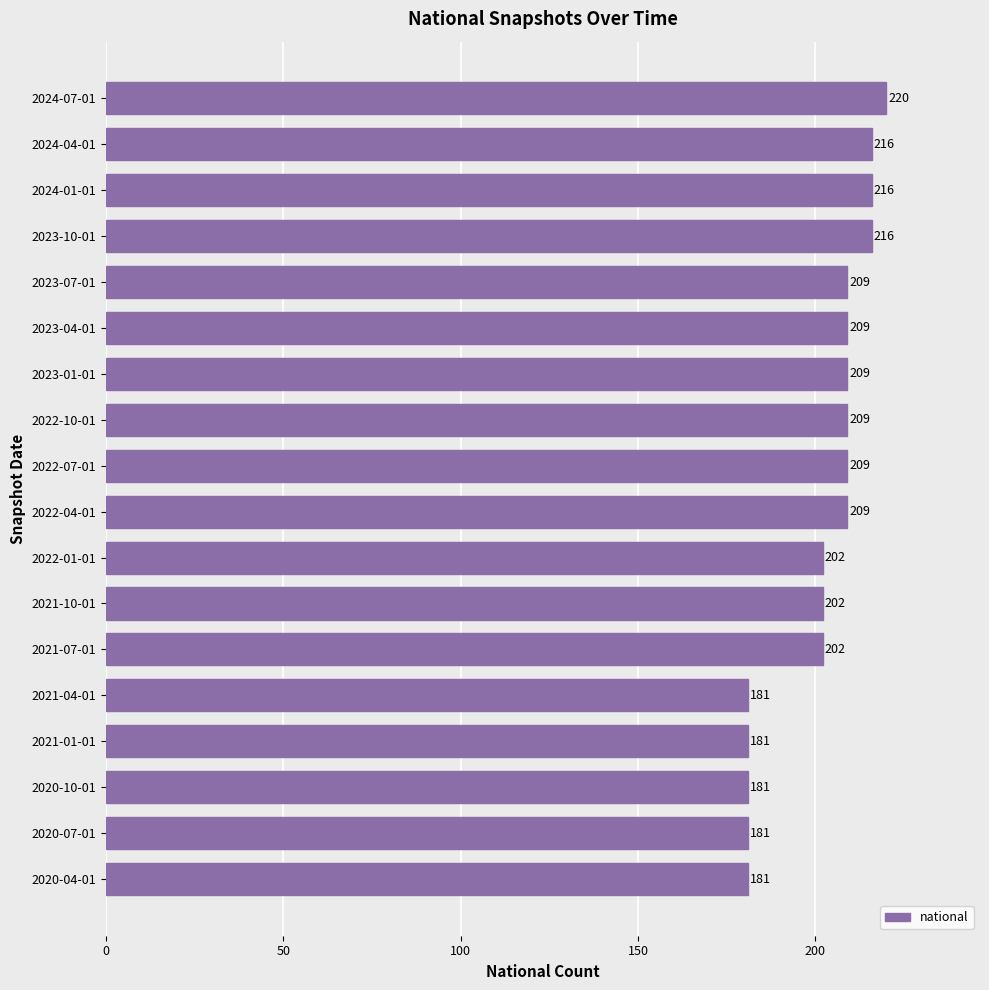

Reading bottom to top, extract all data points from this chart.

2020-04-01=181	2020-07-01=181	2020-10-01=181	2021-01-01=181	2021-04-01=181	2021-07-01=202	2021-10-01=202	2022-01-01=202	2022-04-01=209	2022-07-01=209	2022-10-01=209	2023-01-01=209	2023-04-01=209	2023-07-01=209	2023-10-01=216	2024-01-01=216	2024-04-01=216	2024-07-01=220